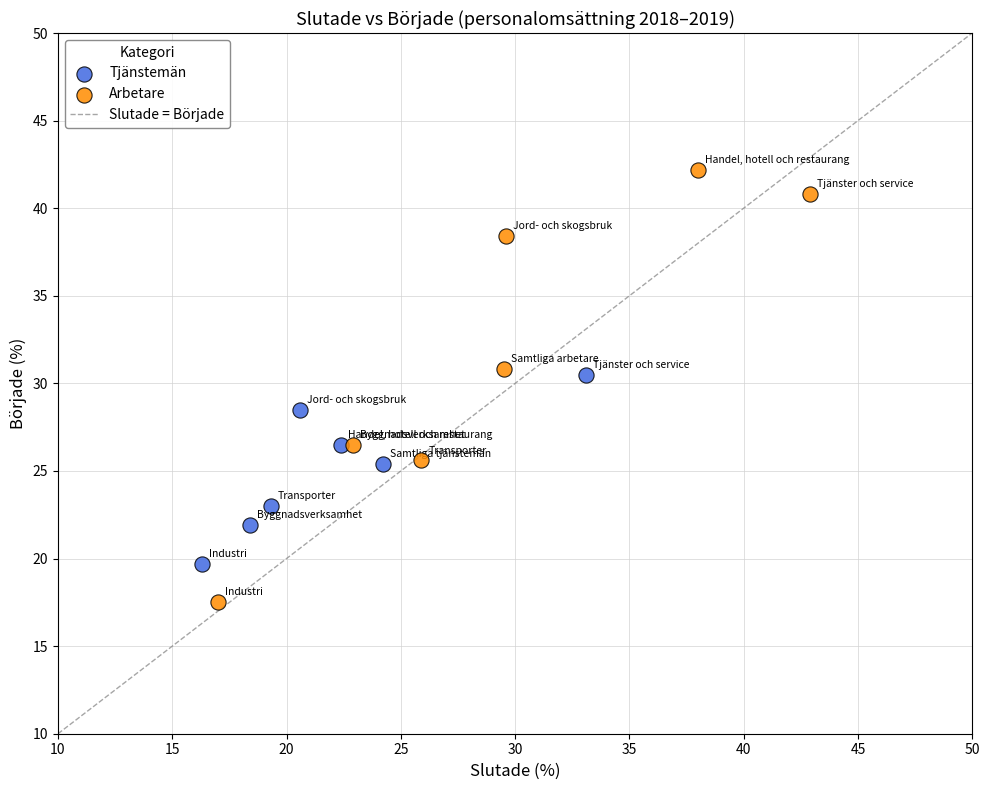

Which series has the widest spread of Y values?

Arbetare